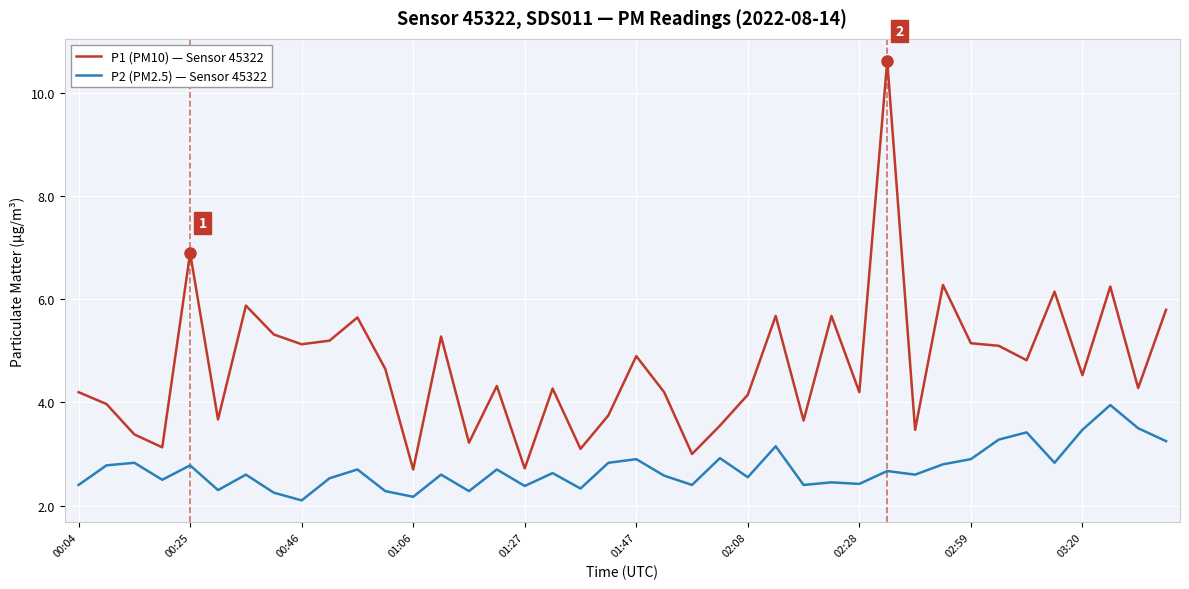

True or false: P2 (PM2.5) — Sensor 45322 and P1 (PM10) — Sensor 45322 intersect in this chart.

False